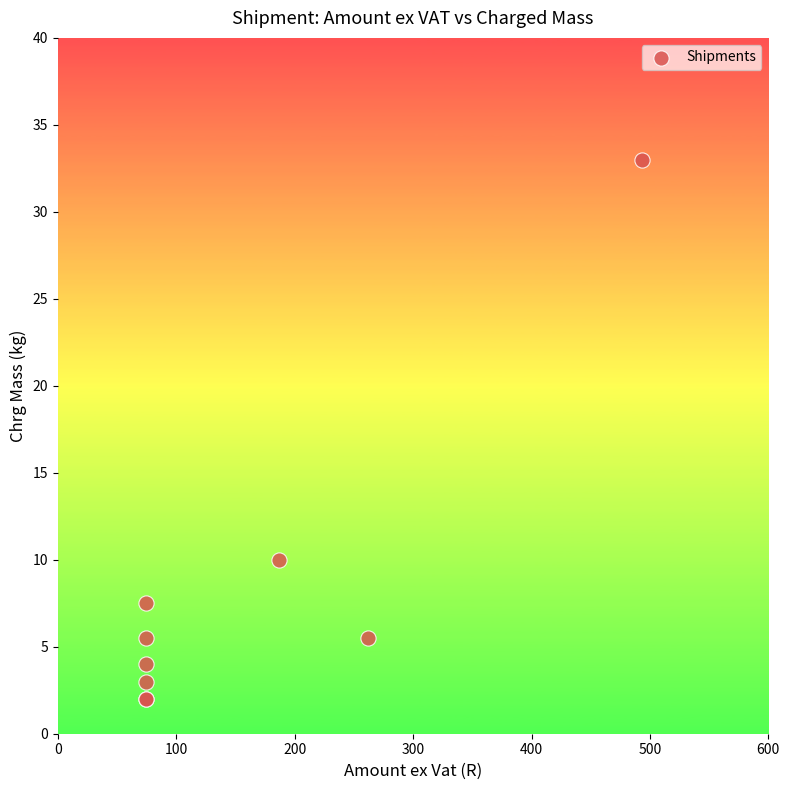

What Y value in the scatter plot is closest to 17?

10.0